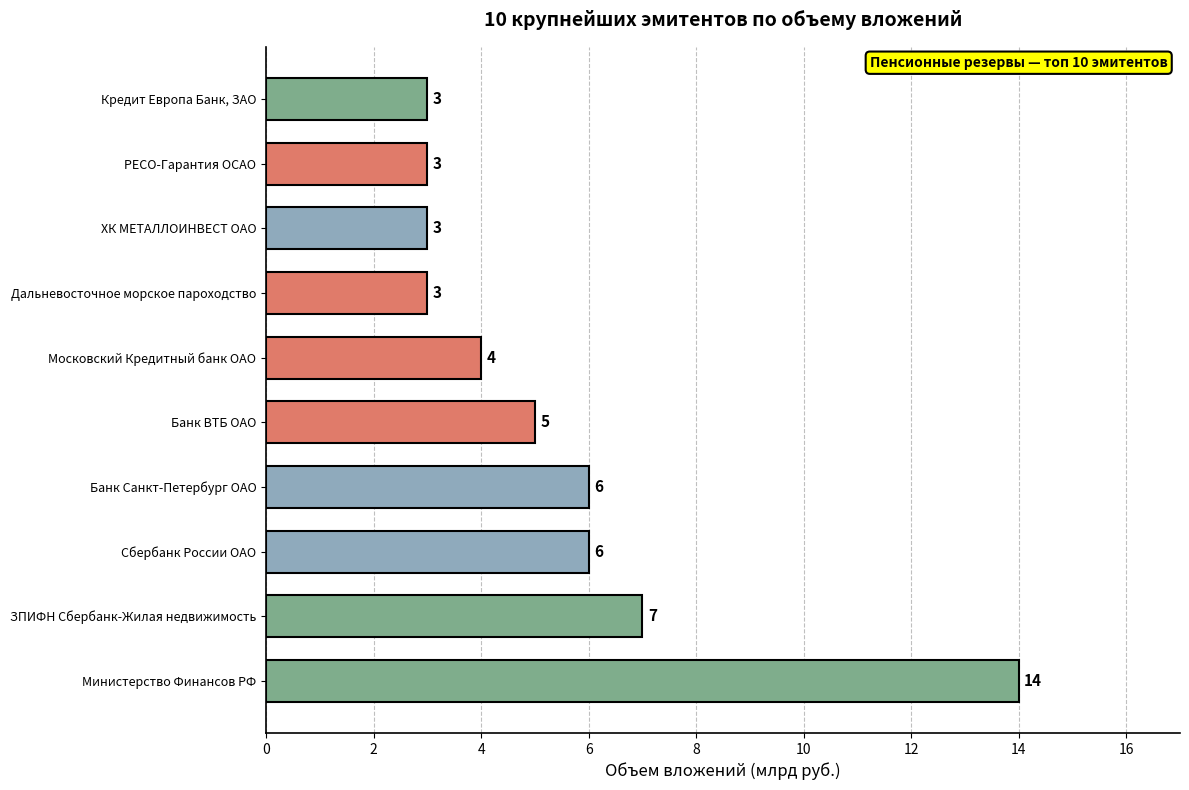

What is the average value?

5